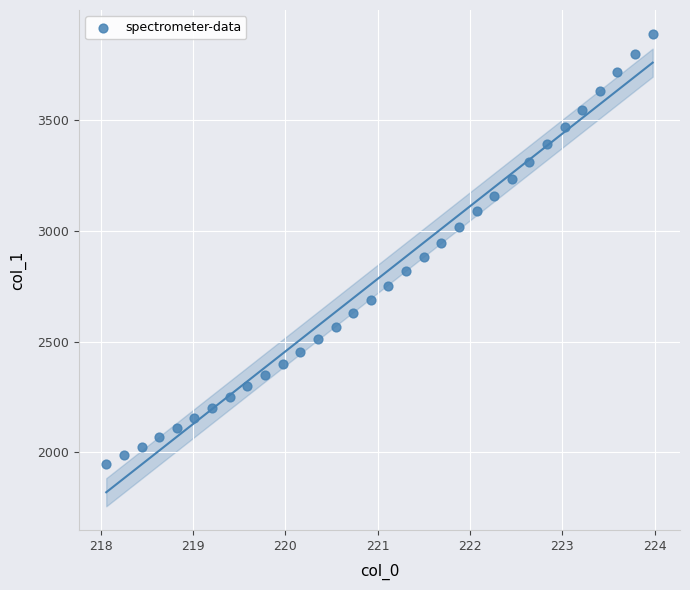

What is the range of Y values (max minus min)?

1944.1